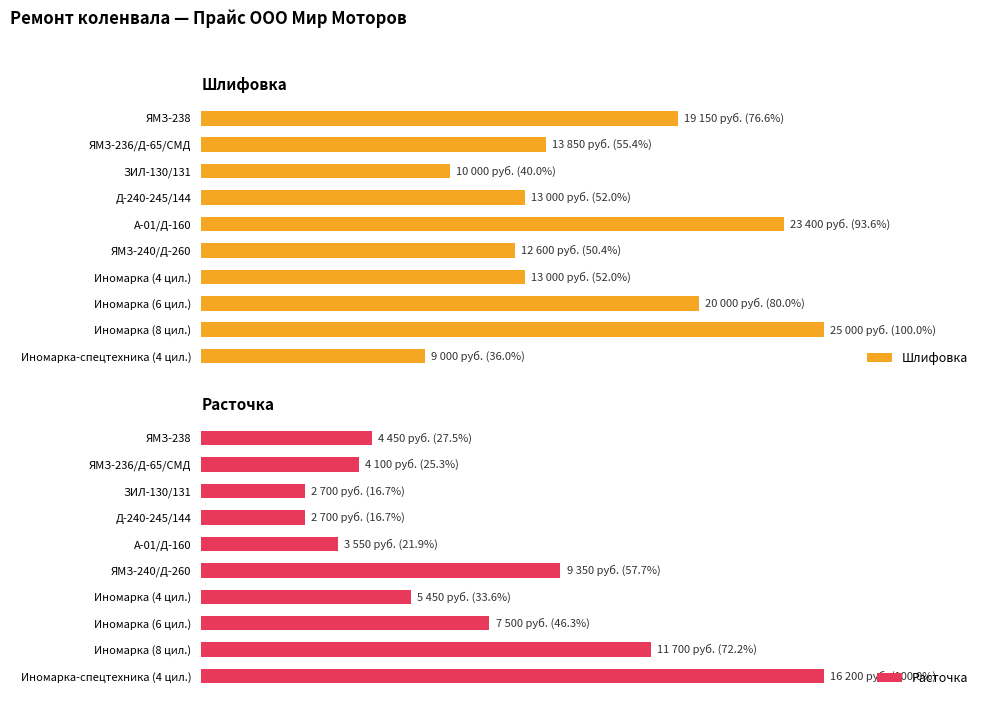

What is the value of the Шлифовка bar at the 4th from the left?

13000